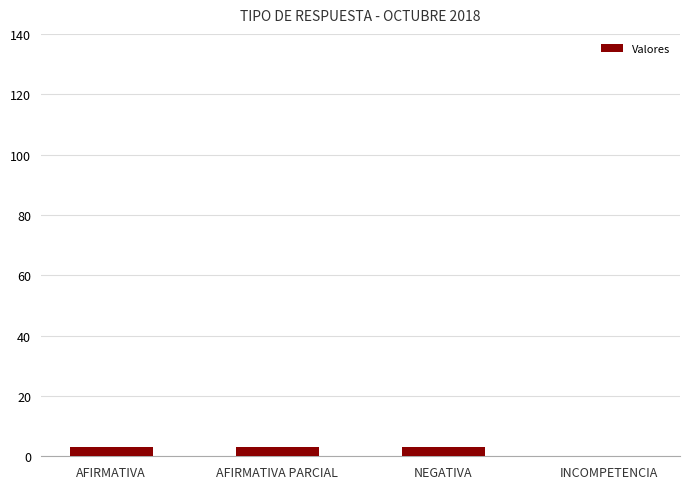

What is the change in value from NEGATIVA to INCOMPETENCIA?

-3